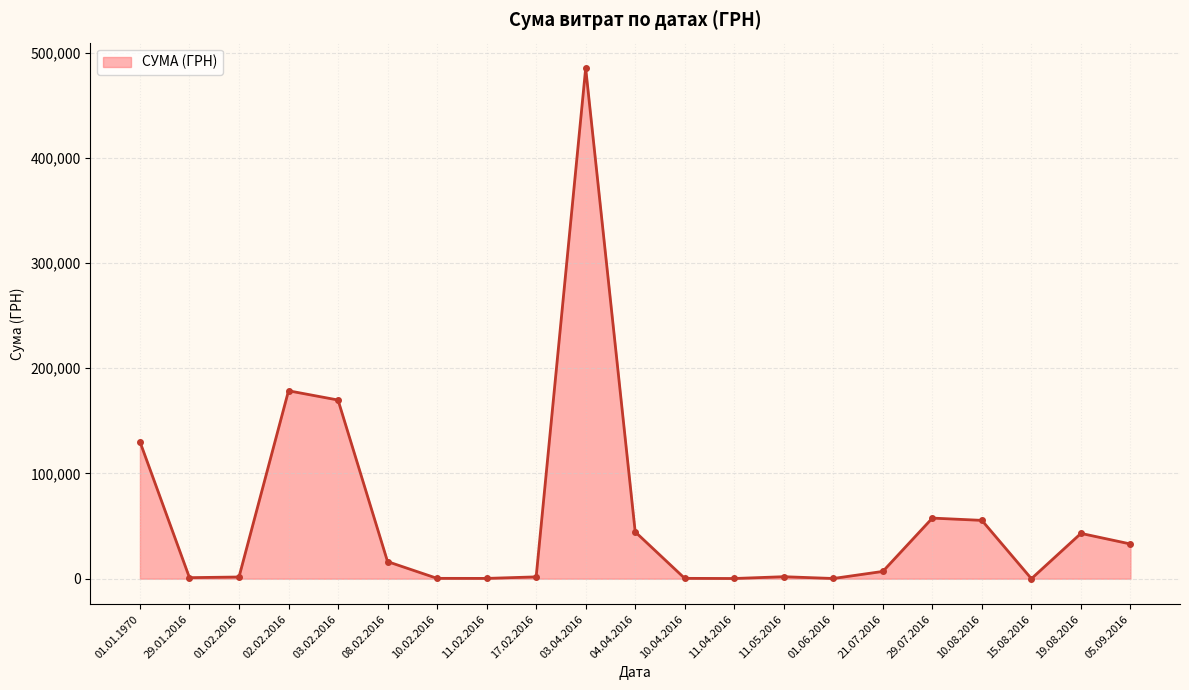

At which category does the data reach its first local peak?

02.02.2016